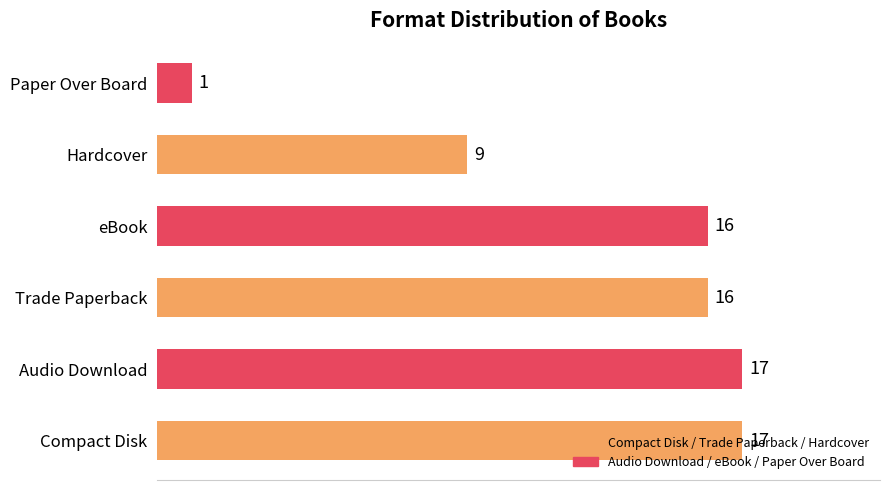

What is the difference between the second highest and second lowest values?

8